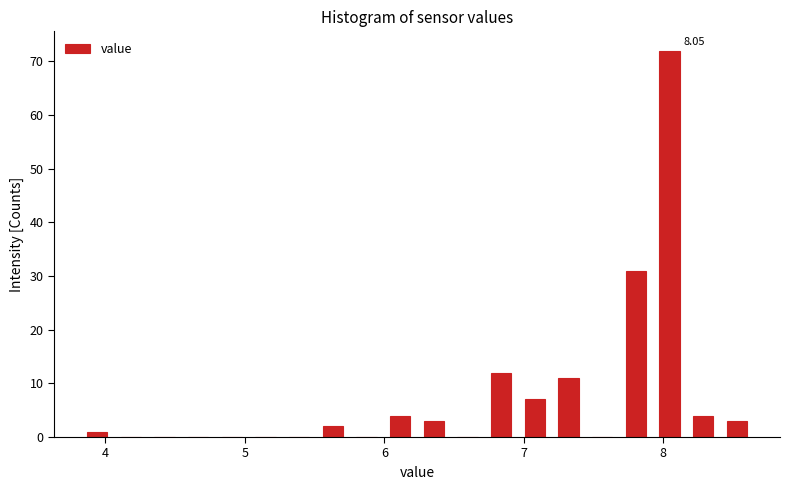

Around what value on the x-axis is the tallest bar? Give the approximate position of its centre, as read against the axis.

8.0